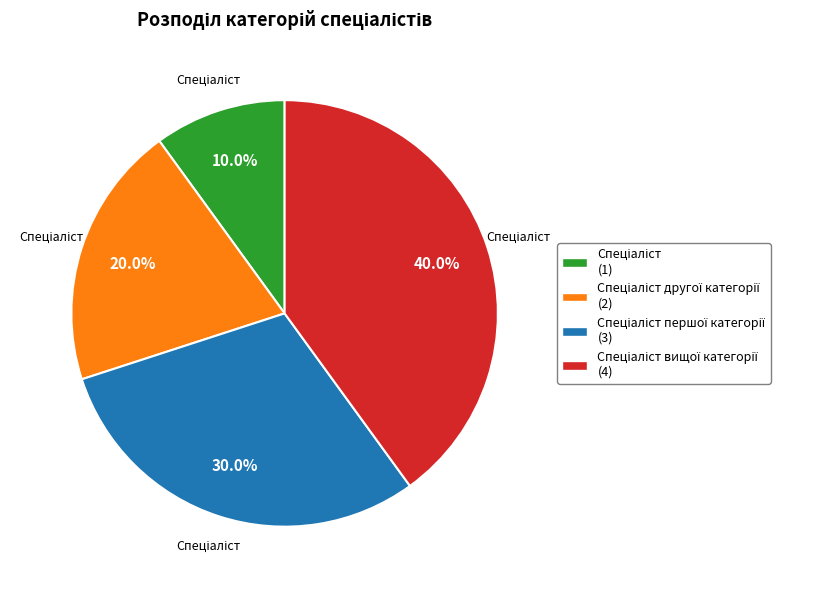

Is there a majority slice in this chart?

No